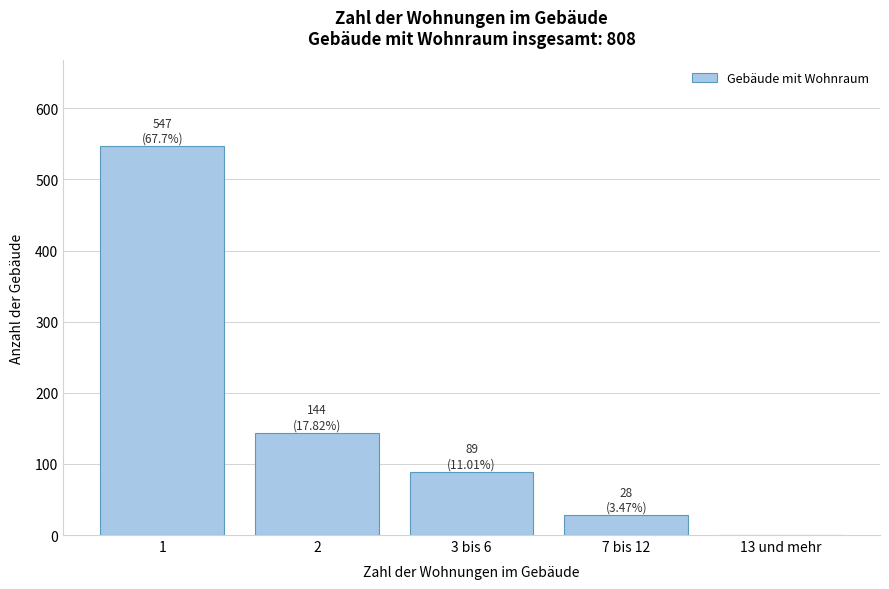

Reading right to left, transcribe all the data shown in this chart.

13 und mehr=0	7 bis 12=28	3 bis 6=89	2=144	1=547